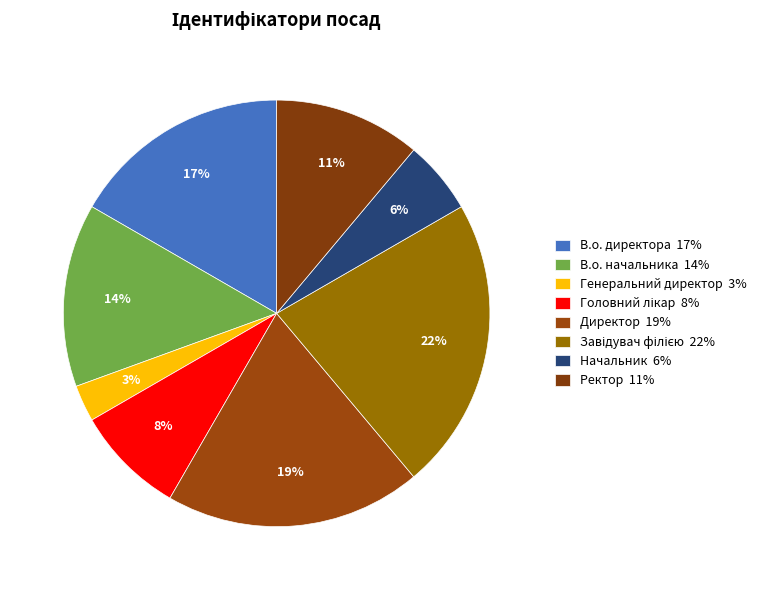

Approximately how many times larger is the value at Головний лікар compared to Директор?

0.4